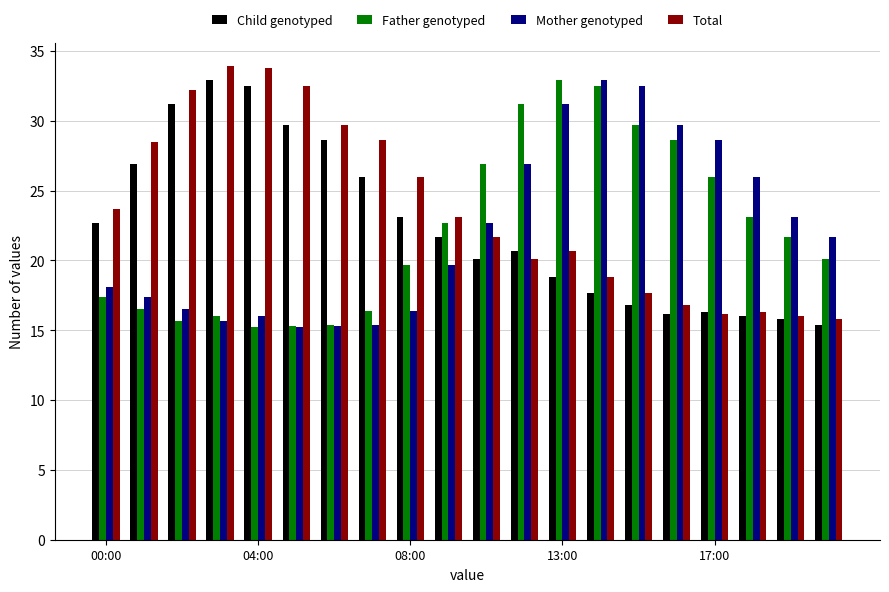

How many groups of bars are there?

20